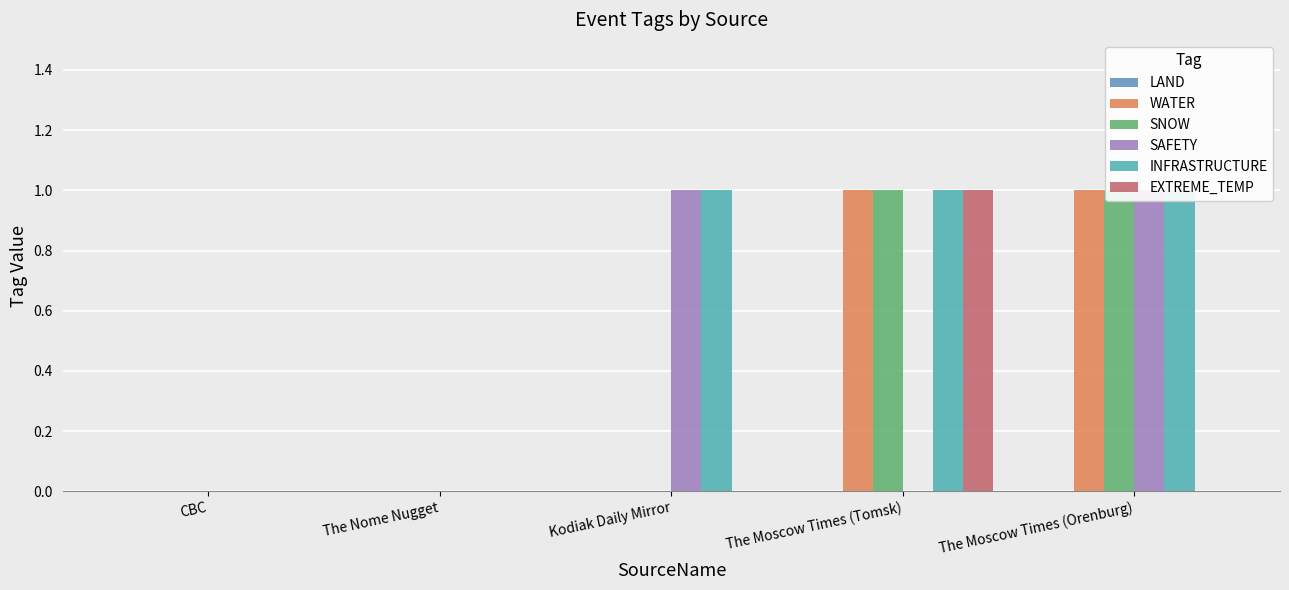

Where is INFRASTRUCTURE nearest to the value 0?

CBC